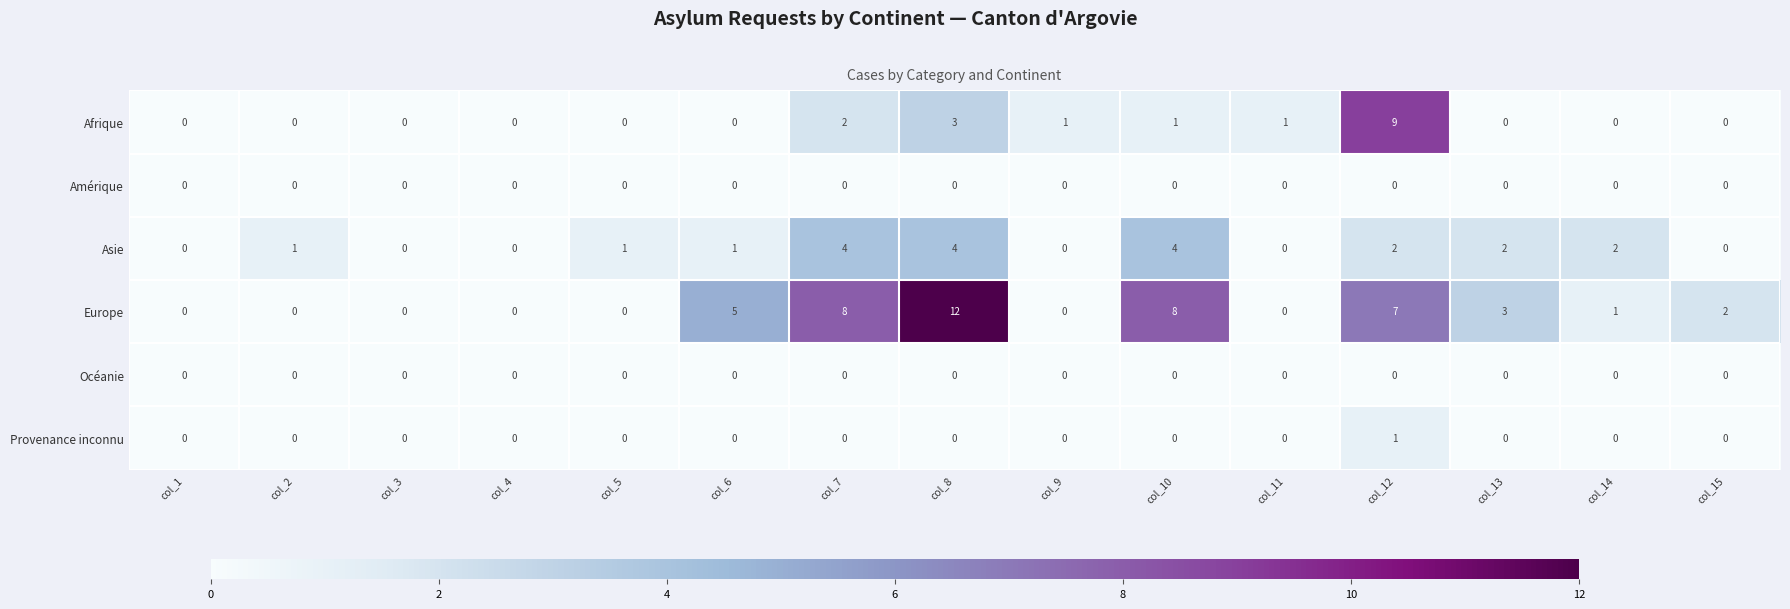

At how many categories does at least one series exceed 4?

5